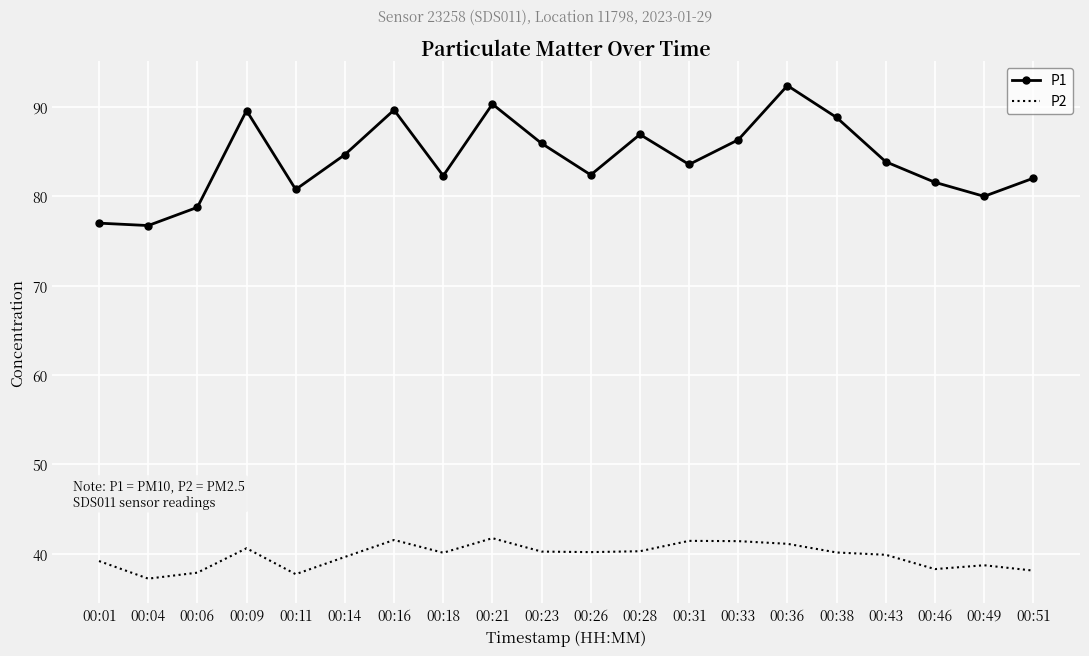

What is the lowest value of the P1 series?

76.7